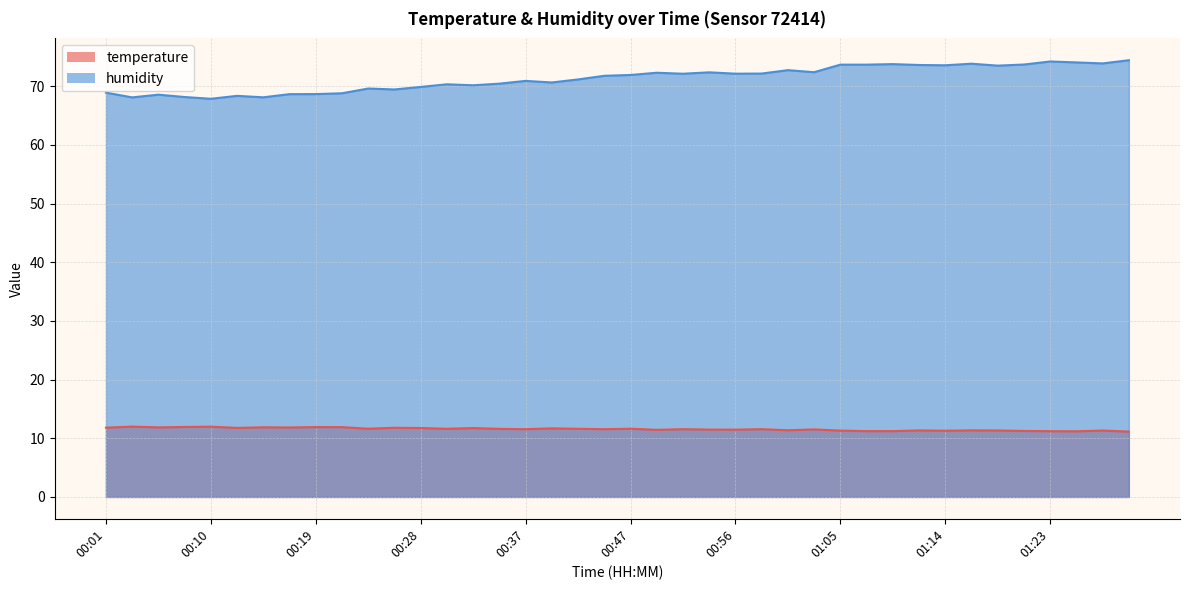

What is the label of the 21st point from the left?

00:47